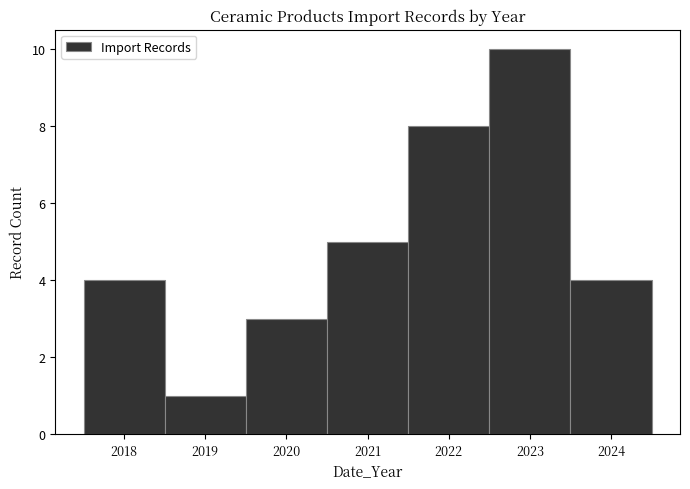

Which range on the x-axis has the tallest bar?

2022.5 to 2023.5